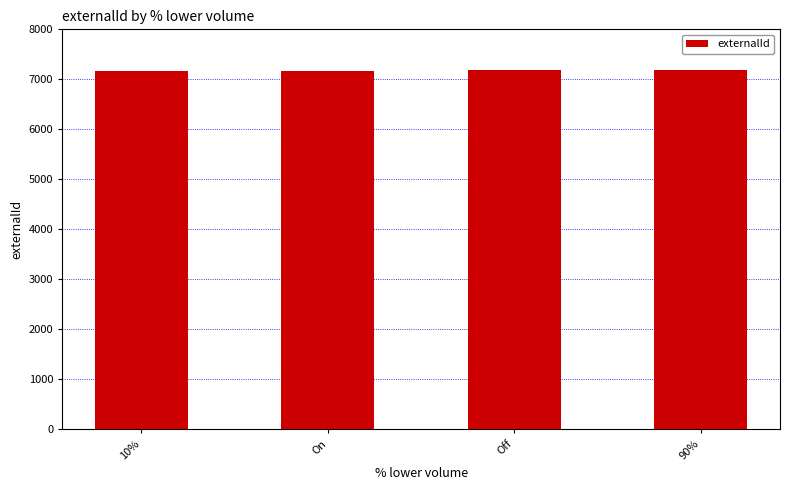

Count the values in the range 7170 to 7190.

3